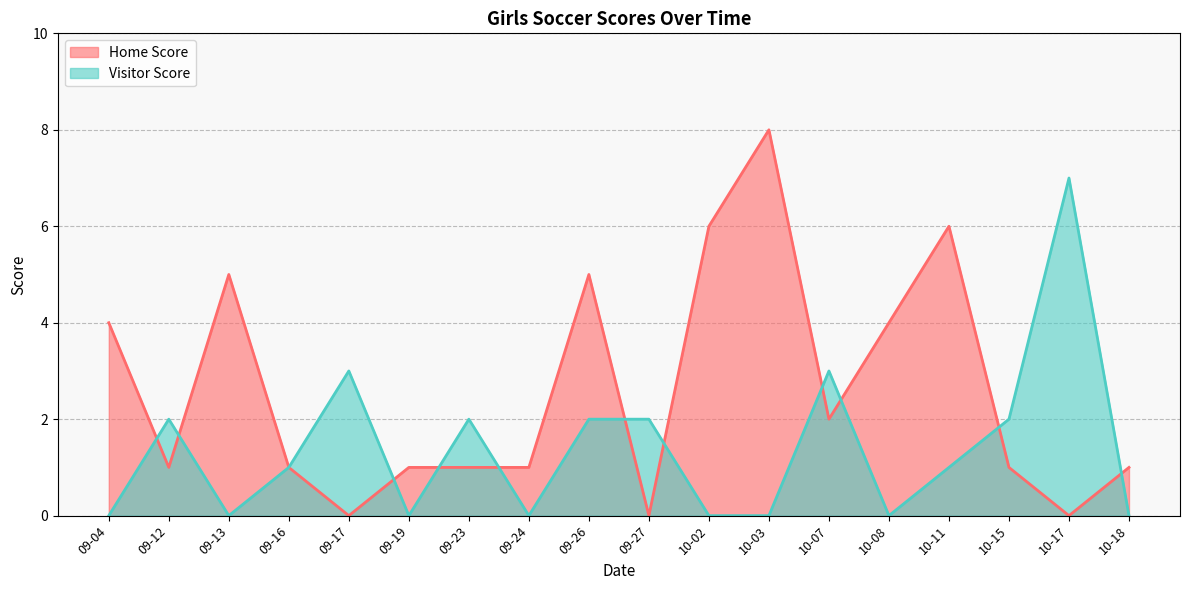

What position from the left is 09-24?

8